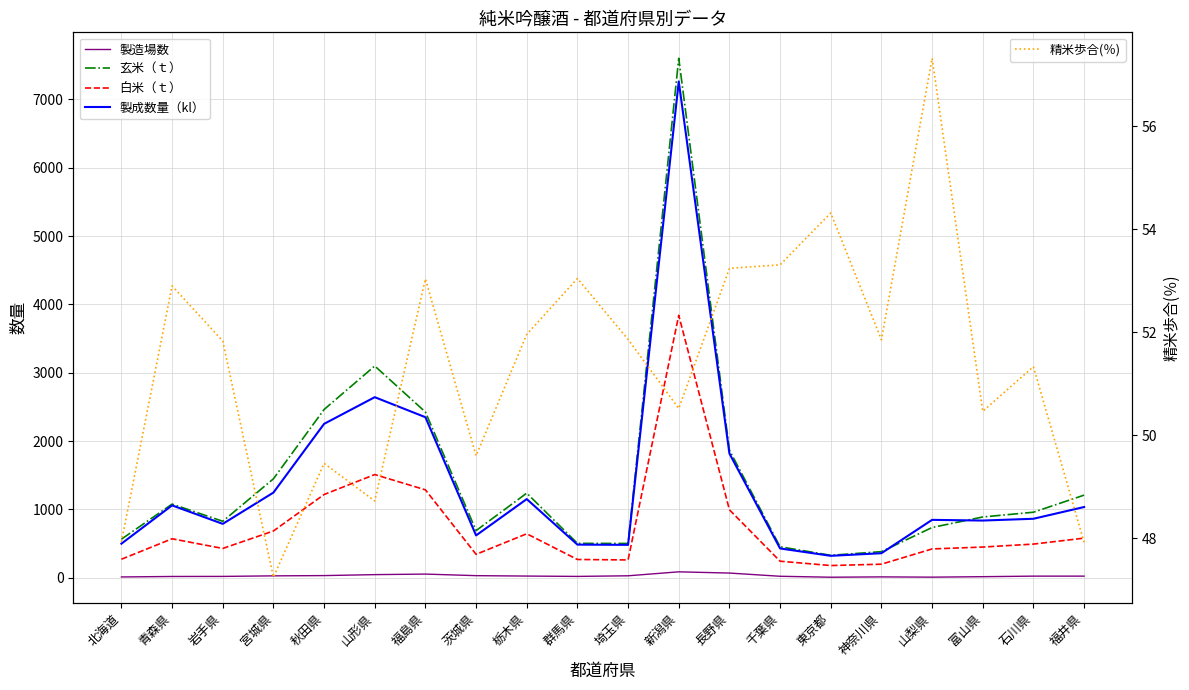

Reading right to left, transcribe all the data shown in this chart.

製造場数: 福井県=23.0	石川県=23.0	富山県=15.0	山梨県=8.0	神奈川県=12.0	東京都=7.0	千葉県=21.0	長野県=68.0	新潟県=86.0	埼玉県=28.0	群馬県=19.0	栃木県=24.0	茨城県=30.0	福島県=53.0	山形県=45.0	秋田県=31.0	宮城県=27.0	岩手県=19.0	青森県=18.0	北海道=11.0
玄米（ｔ）: 福井県=1208.2	石川県=958.2	富山県=888.8	山梨県=734.5	神奈川県=381.5	東京都=327.8	千葉県=452.6	長野県=1867.0	新潟県=7601.3	埼玉県=501.4	群馬県=502.7	栃木県=1237.7	茨城県=689.3	福島県=2424.7	山形県=3098.4	秋田県=2461.7	宮城県=1447.0	岩手県=825.8	青森県=1077.2	北海道=563.6
白米（ｔ）: 福井県=579.0	石川県=491.9	富山県=448.5	山梨県=421.0	神奈川県=197.8	東京都=178.0	千葉県=241.3	長野県=993.9	新潟県=3840.0	埼玉県=260.0	群馬県=266.7	栃木県=643.1	茨城県=341.9	福島県=1285.9	山形県=1509.6	秋田県=1217.4	宮城県=683.6	岩手県=428.0	青森県=569.8	北海道=270.1
製成数量（kl）: 福井県=1034.4	石川県=862.5	富山県=836.5	山梨県=846.6	神奈川県=358.3	東京都=320.2	千葉県=428.1	長野県=1817.6	新潟県=7262.9	埼玉県=480.7	群馬県=484.2	栃木県=1150.5	茨城県=618.9	福島県=2348.9	山形県=2641.6	秋田県=2251.3	宮城県=1245.7	岩手県=787.8	青森県=1058.3	北海道=498.0
精米歩合(％): 福井県=47.9	石川県=51.3	富山県=50.5	山梨県=57.3	神奈川県=51.9	東京都=54.3	千葉県=53.3	長野県=53.2	新潟県=50.5	埼玉県=51.9	群馬県=53.0	栃木県=52.0	茨城県=49.6	福島県=53.0	山形県=48.7	秋田県=49.5	宮城県=47.2	岩手県=51.8	青森県=52.9	北海道=47.9